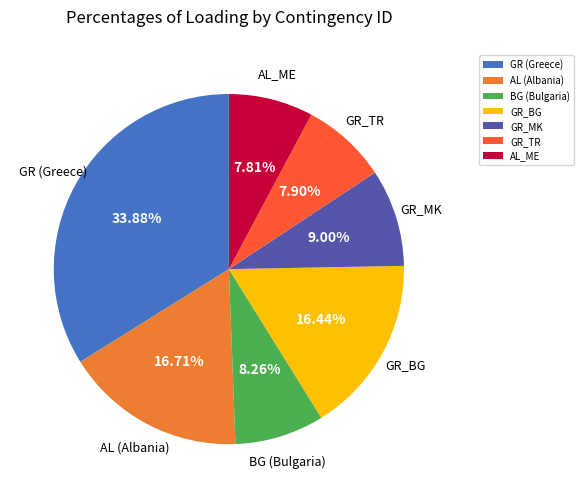

How many segments does this pie chart have?

7